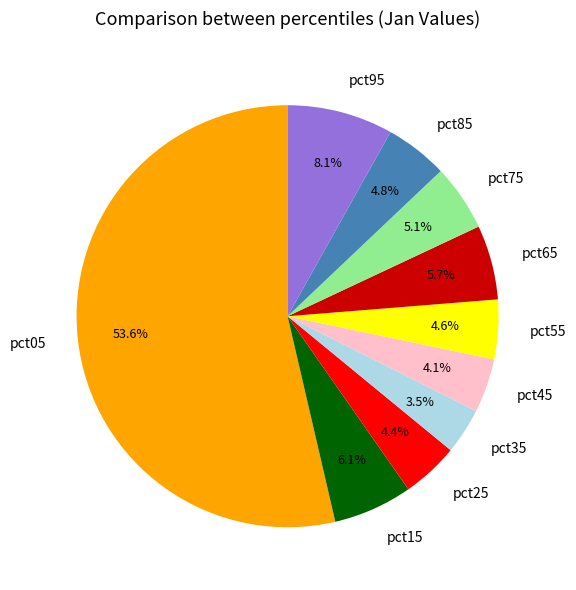

What percentage is the pct45 slice, to the nearest percent?

4%